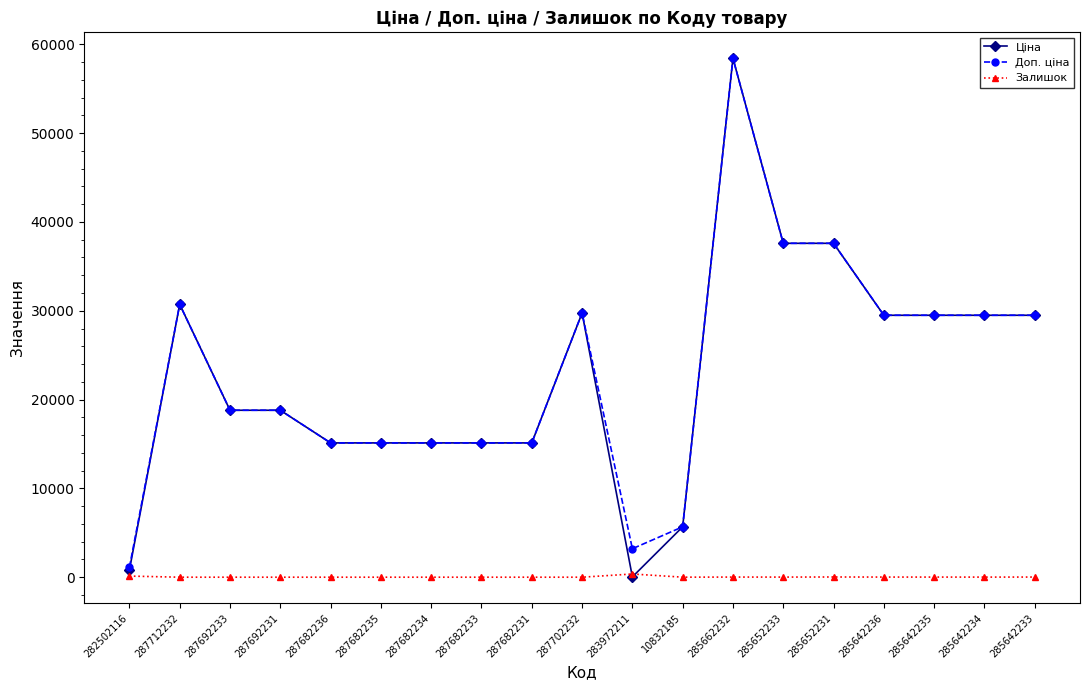

Which series has the widest spread of values?

Ціна